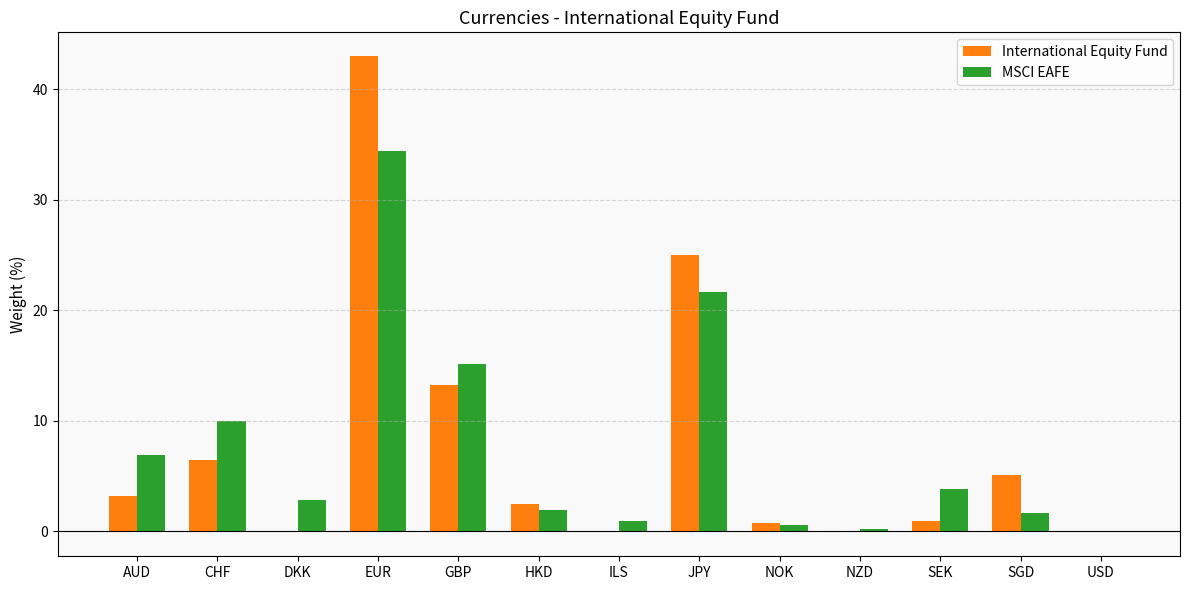

Is the value of MSCI EAFE at JPY greater than the value of International Equity Fund at EUR?

No